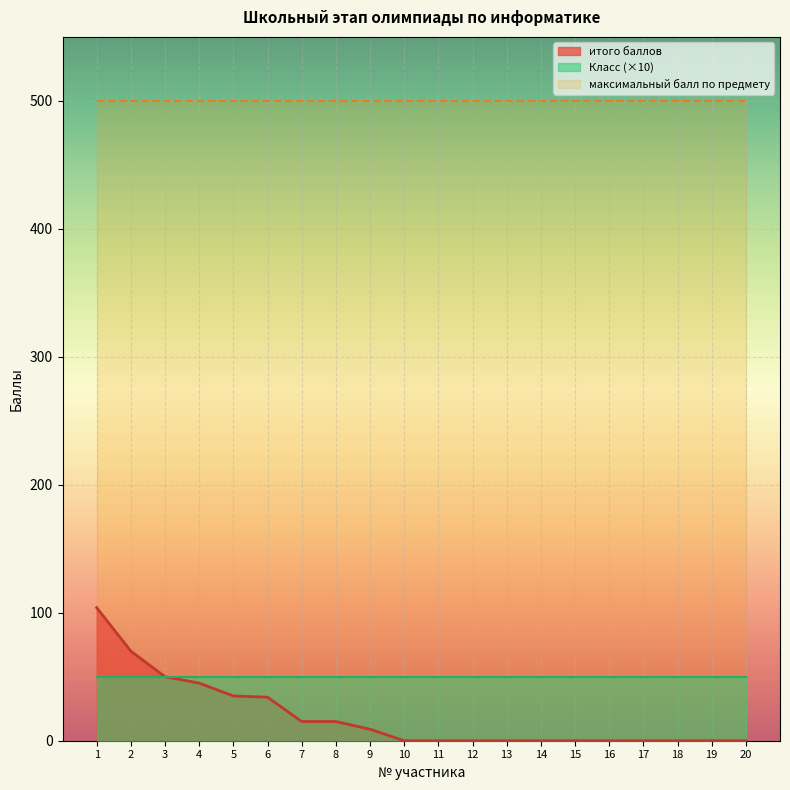

What is the total value across all series at 9?

559